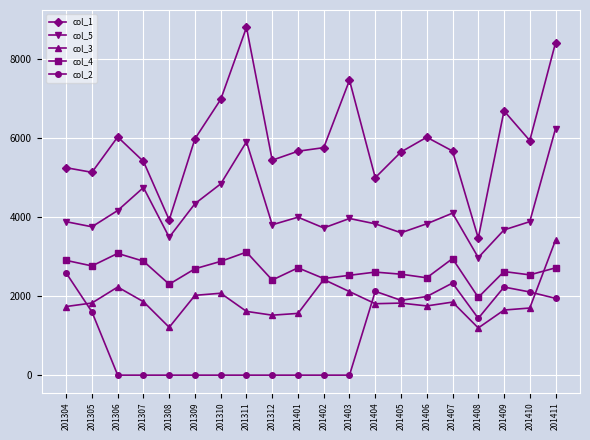

True or false: col_4 and col_2 cross at least once.

False